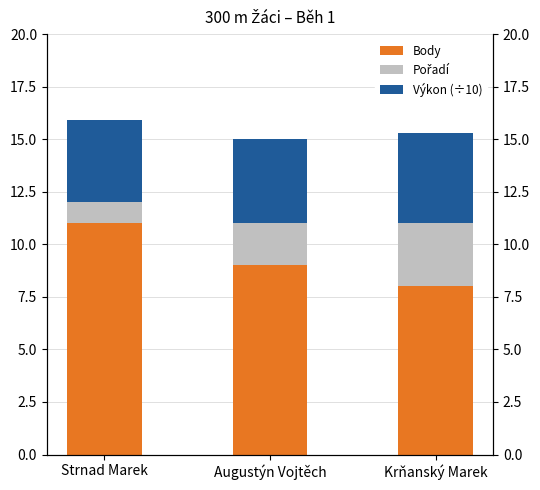

What is the total value across all series at Strnad Marek?

15.9